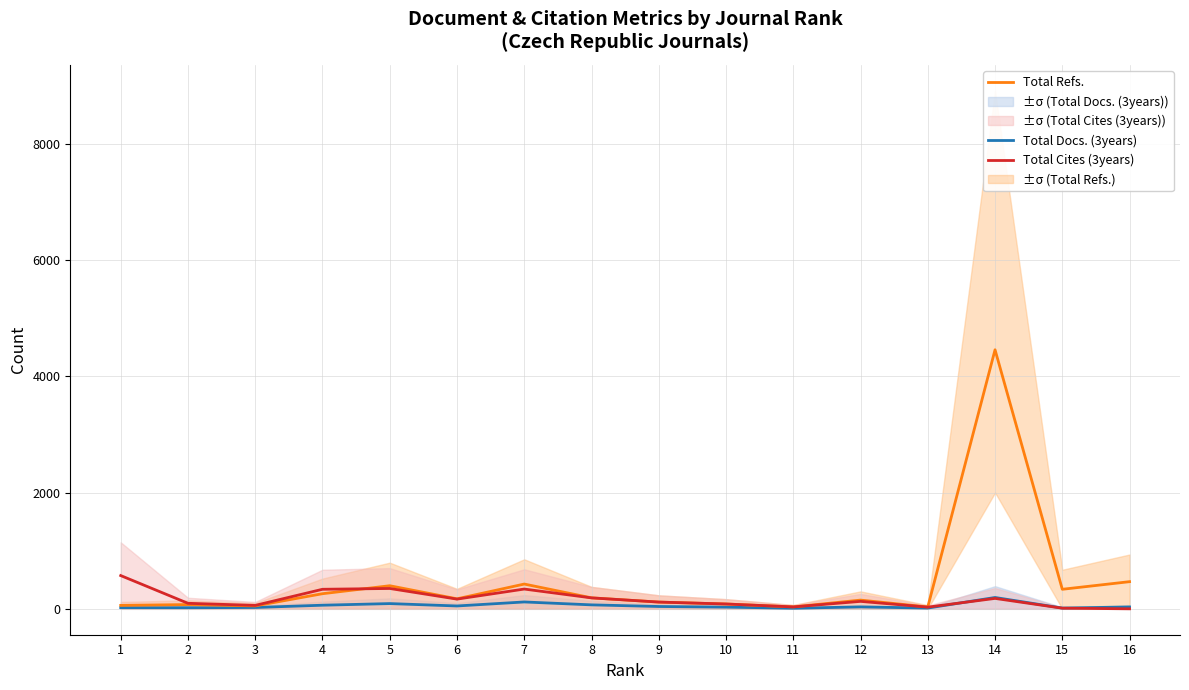

Is this an area chart (filled region under the line)?

No